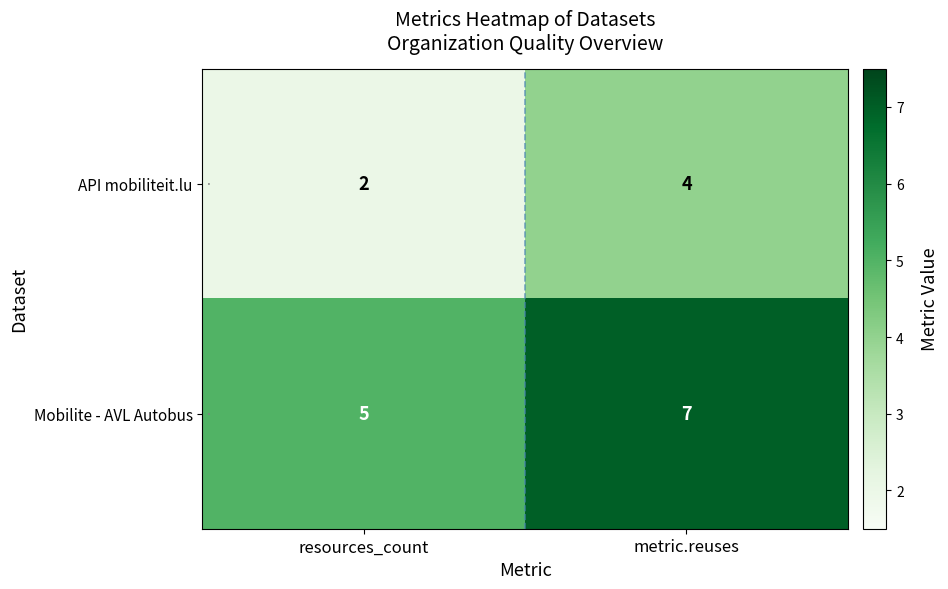

Reading left to right, extract all data points from this chart.

API mobiliteit.lu: 2	4
Mobilite - AVL Autobus: 5	7